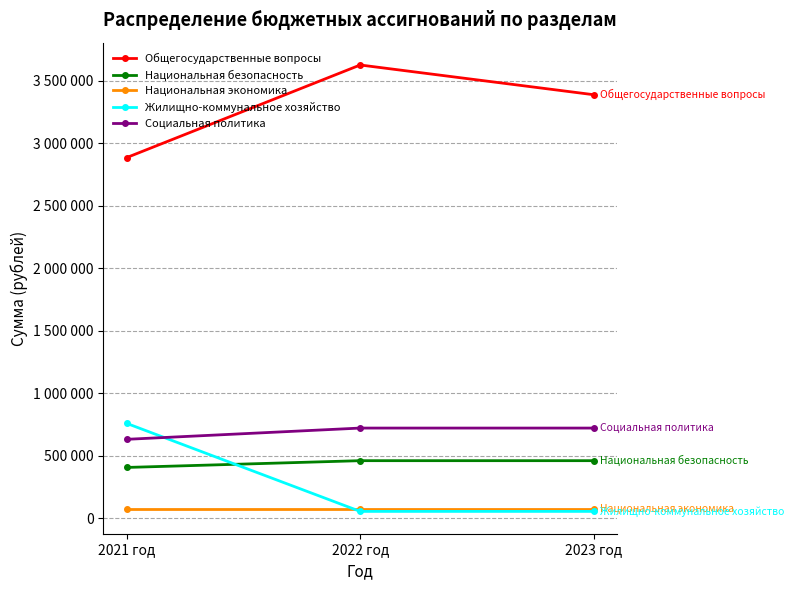

Is it true that Жилищно-коммунальное хозяйство equals 757048.0 at 2021 год?

True